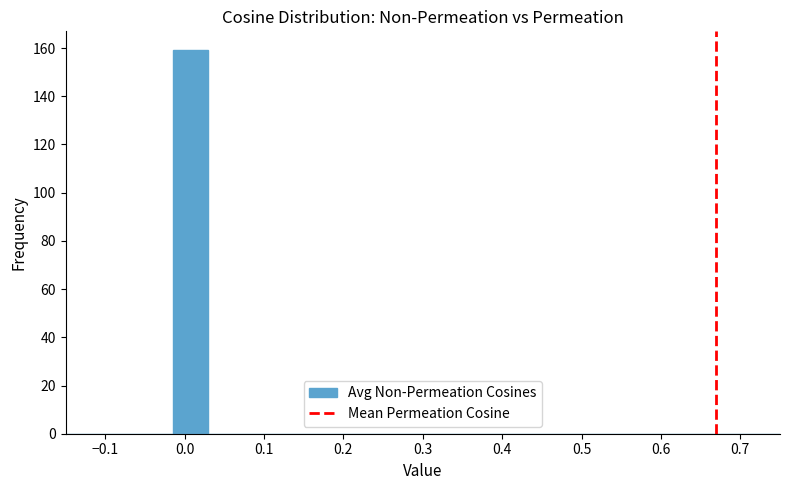

Reading left to right, list every bar in this chart as the range it spans on the x-axis followed by its height. Neither the bar edges nor the heights are printed on the chart, so give them approximately, as read against the axes.

-0.150 to -0.105: 0
-0.105 to -0.060: 0
-0.060 to -0.015: 0
-0.015 to 0.030: 160
0.030 to 0.075: 0
0.075 to 0.120: 0
0.120 to 0.165: 0
0.165 to 0.210: 0
0.210 to 0.255: 0
0.255 to 0.300: 0
0.300 to 0.345: 0
0.345 to 0.390: 0
0.390 to 0.435: 0
0.435 to 0.480: 0
0.480 to 0.525: 0
0.525 to 0.570: 0
0.570 to 0.615: 0
0.615 to 0.660: 0
0.660 to 0.705: 0
0.705 to 0.750: 0